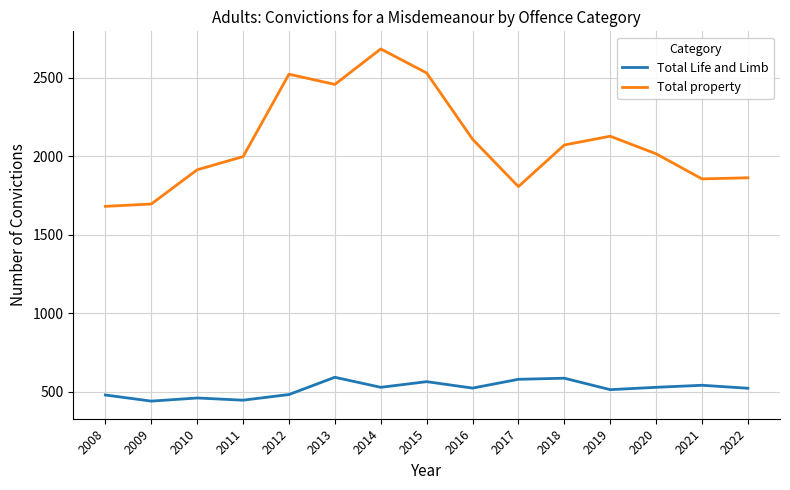

Which series changed the most between 2008 and 2013?

Total property